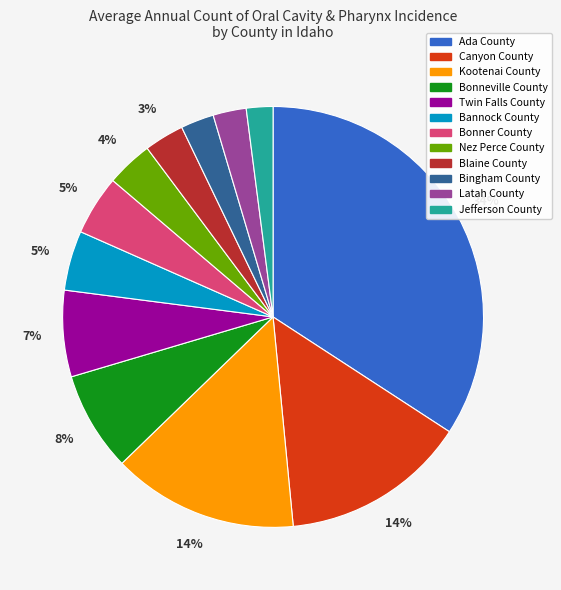

To the nearest percent, what is the combined percentage of Canyon County and Latah County?

17%